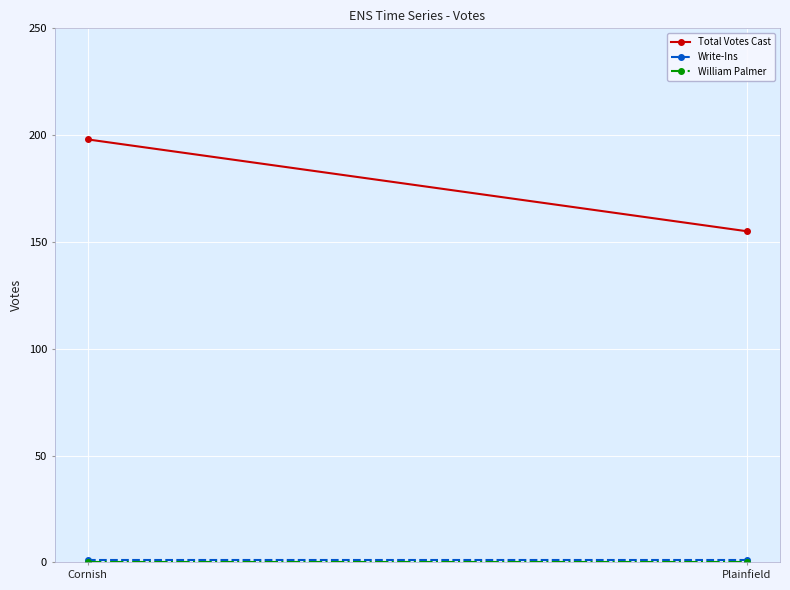

What is the average value of the Total Votes Cast series?

176